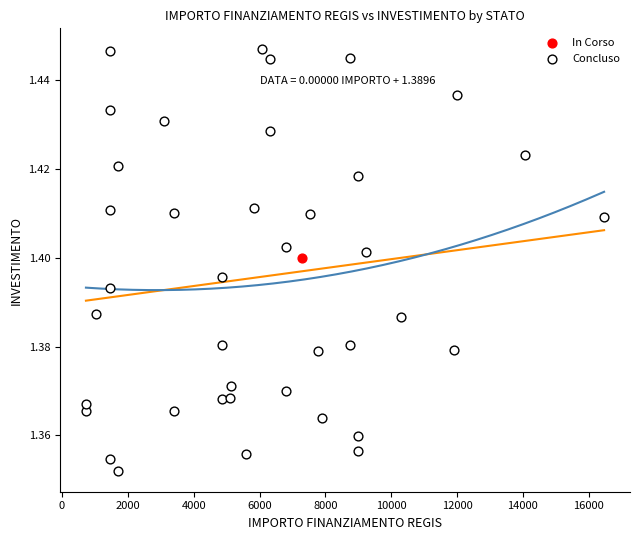

What are all the series names shown in the legend?

In Corso, Concluso